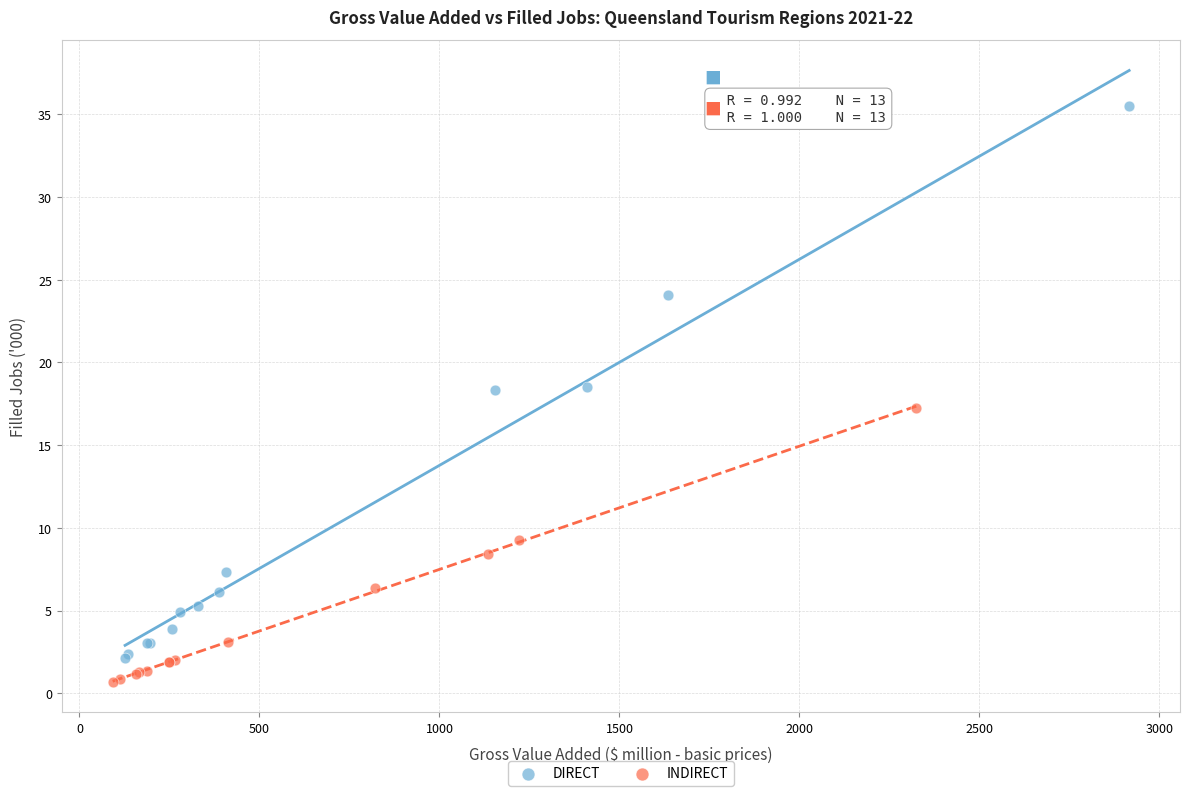

Which series contains the highest Y value?

DIRECT